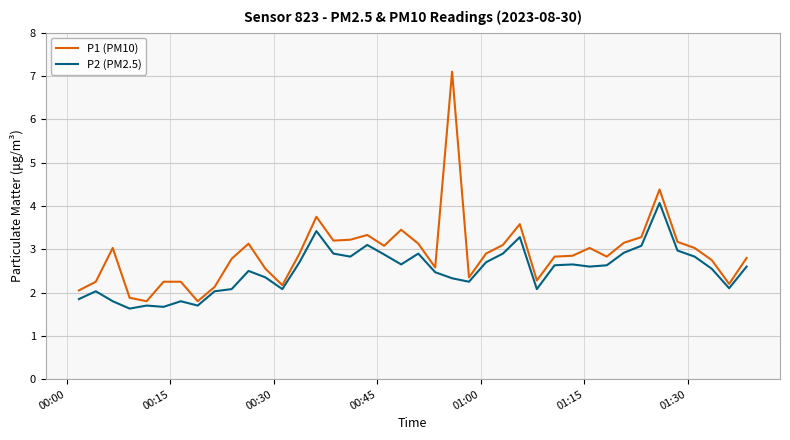

Which series has the largest total across all categories?

P1 (PM10)